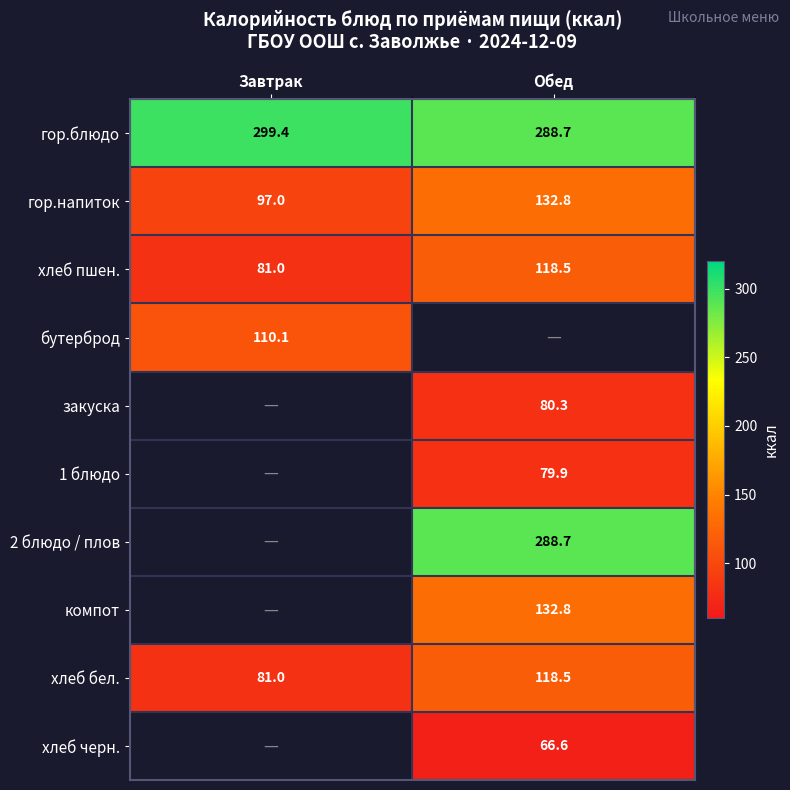

Which category has the highest value across all series?

Завтрак